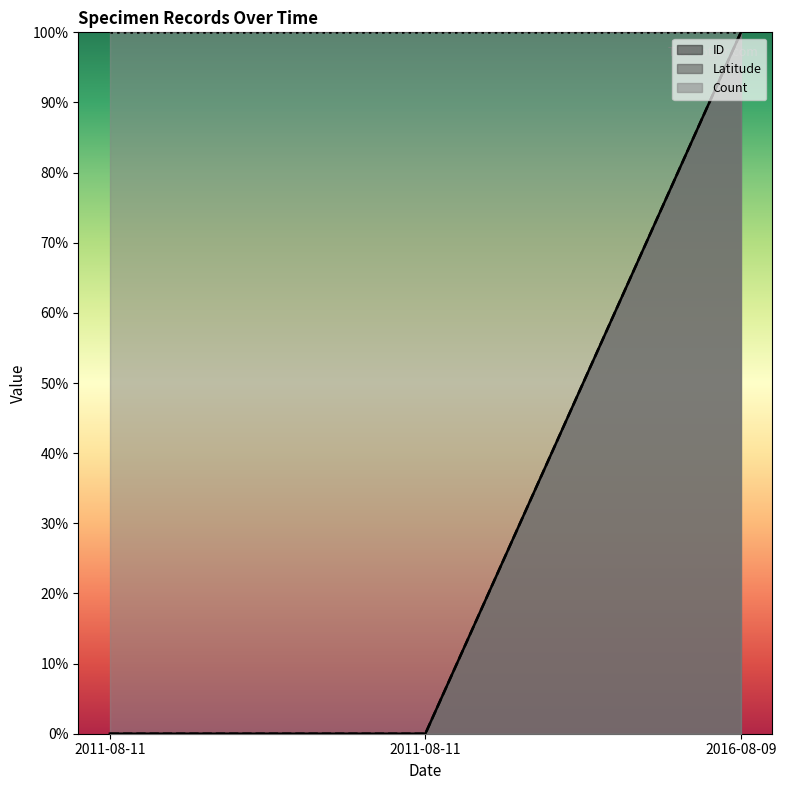

What is the average value of the Latitude series?

0.3